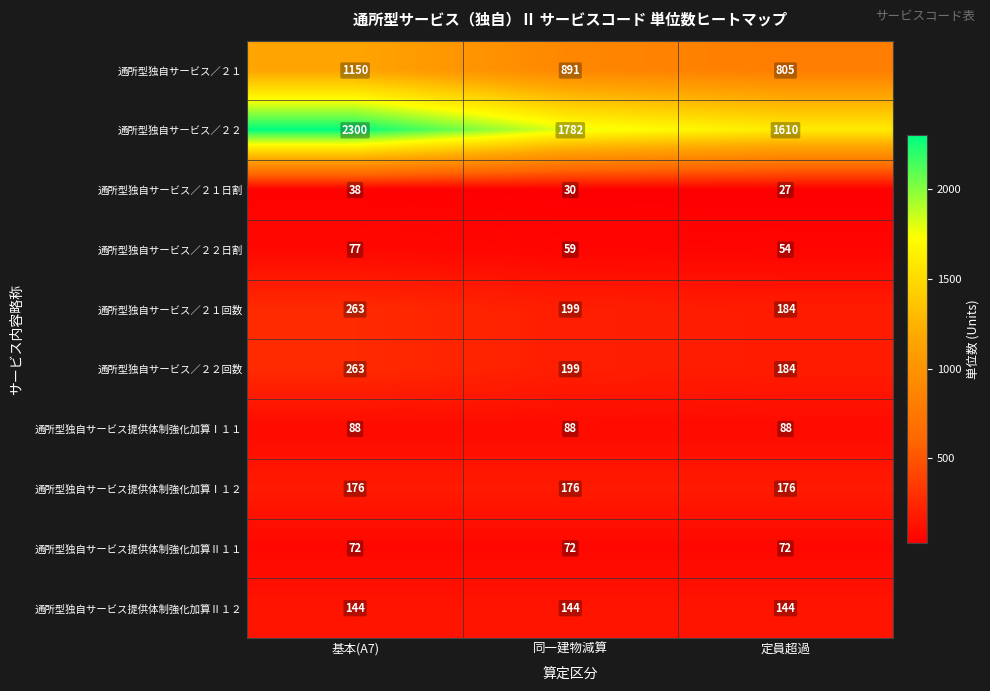

Count the number of categories in the chart.

3